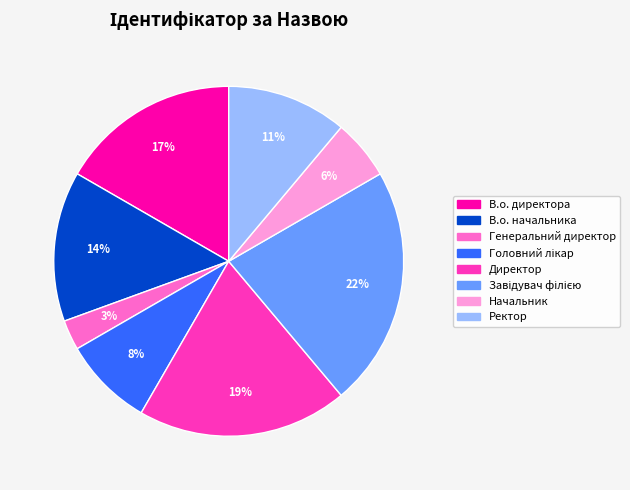

What percentage is the В.о. директора slice, to the nearest percent?

17%